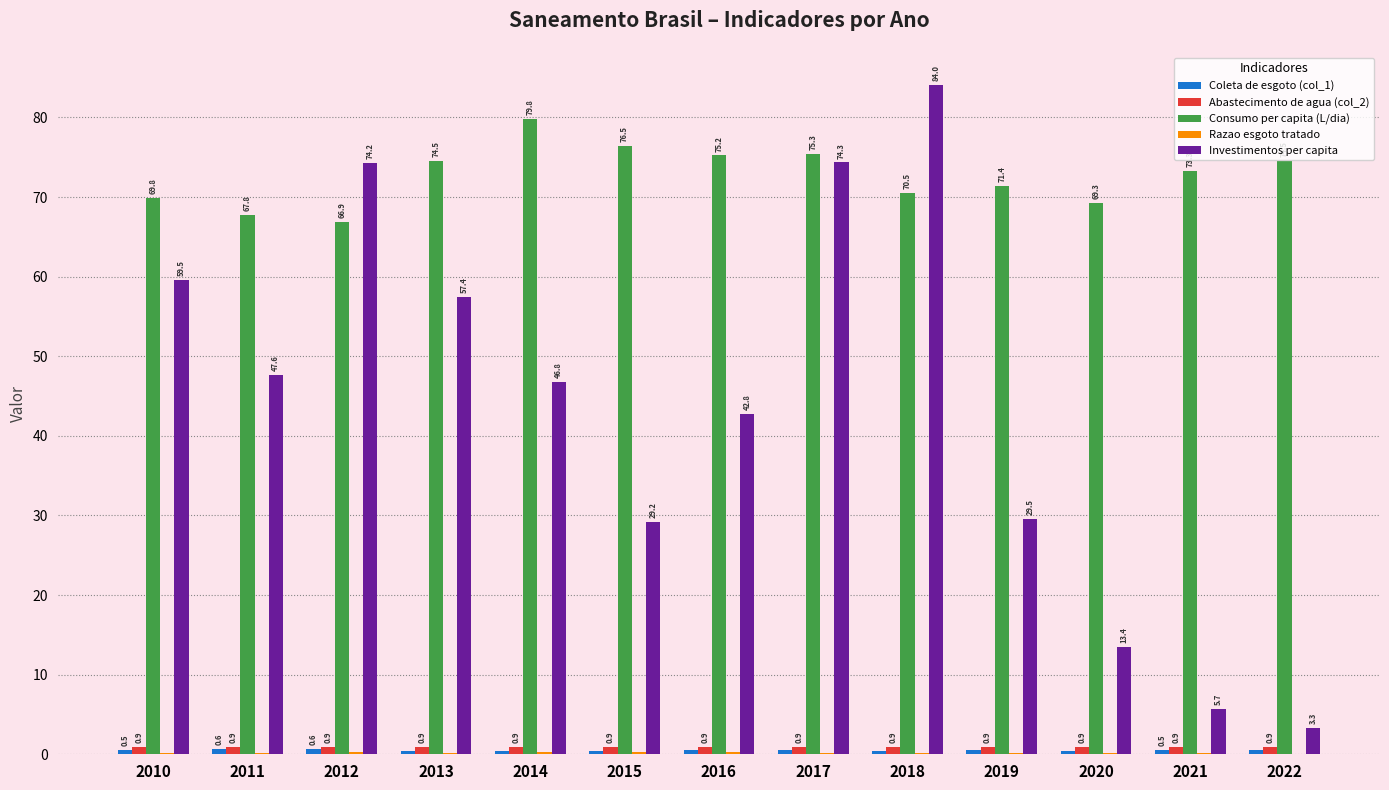

What is the approximate value of Consumo per capita (L/dia) at 2012?

66.9